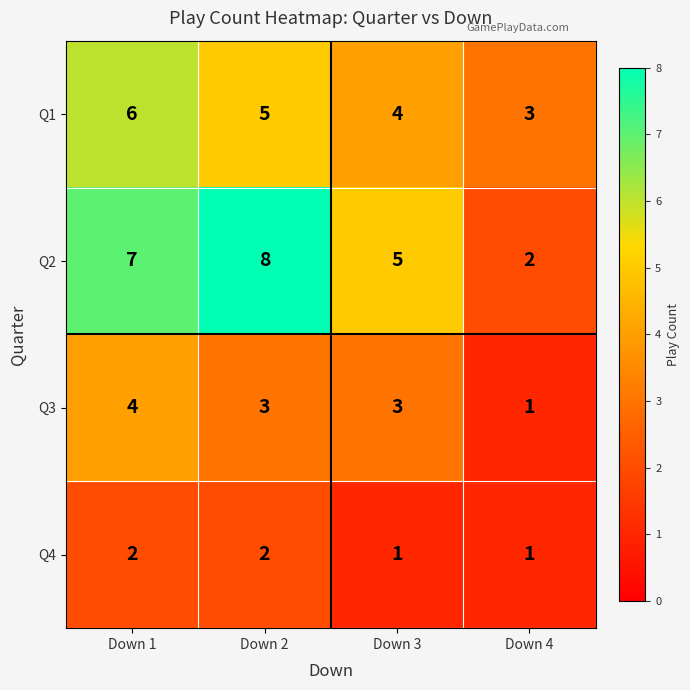

What is the highest value of the Q2 series?

8